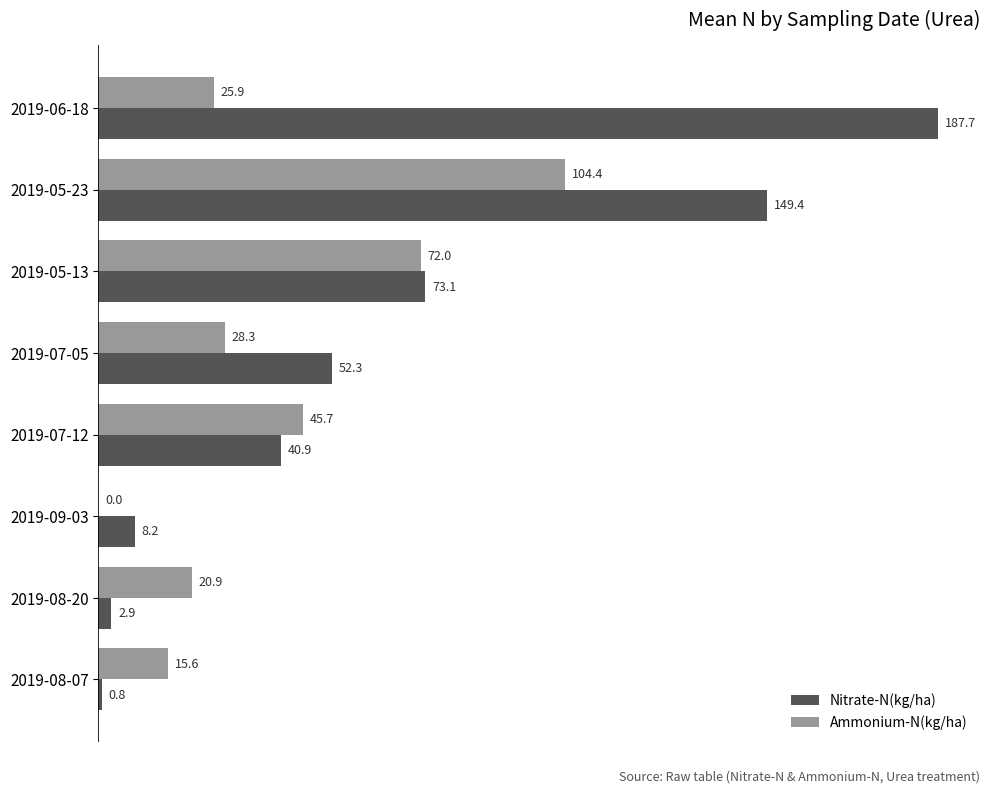

What is the total value across all series at 2019-07-12?

86.6